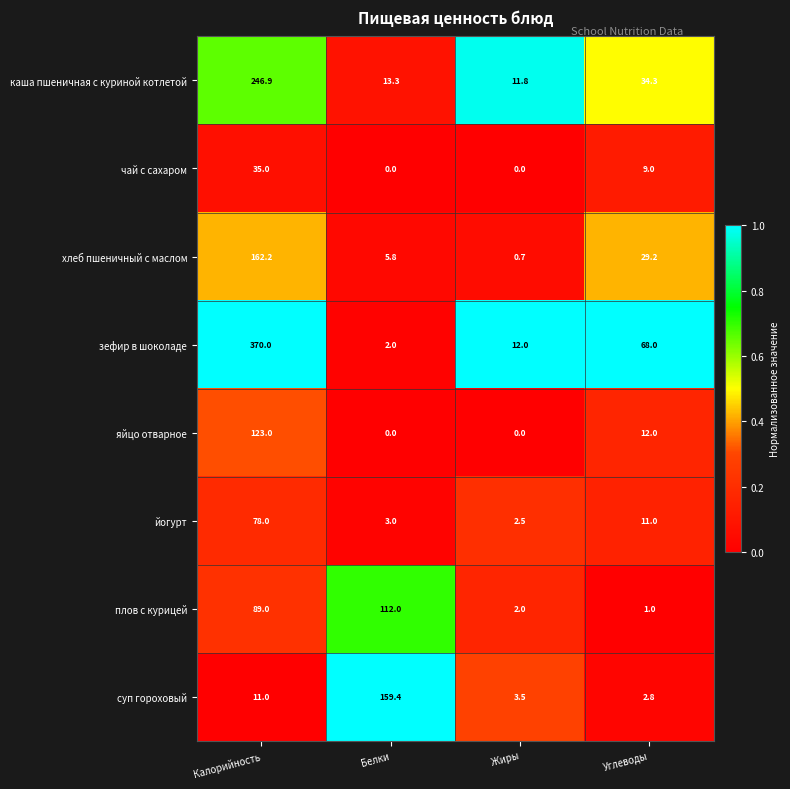

What is the sum of all каша пшеничная с куриной котлетой values?

306.3